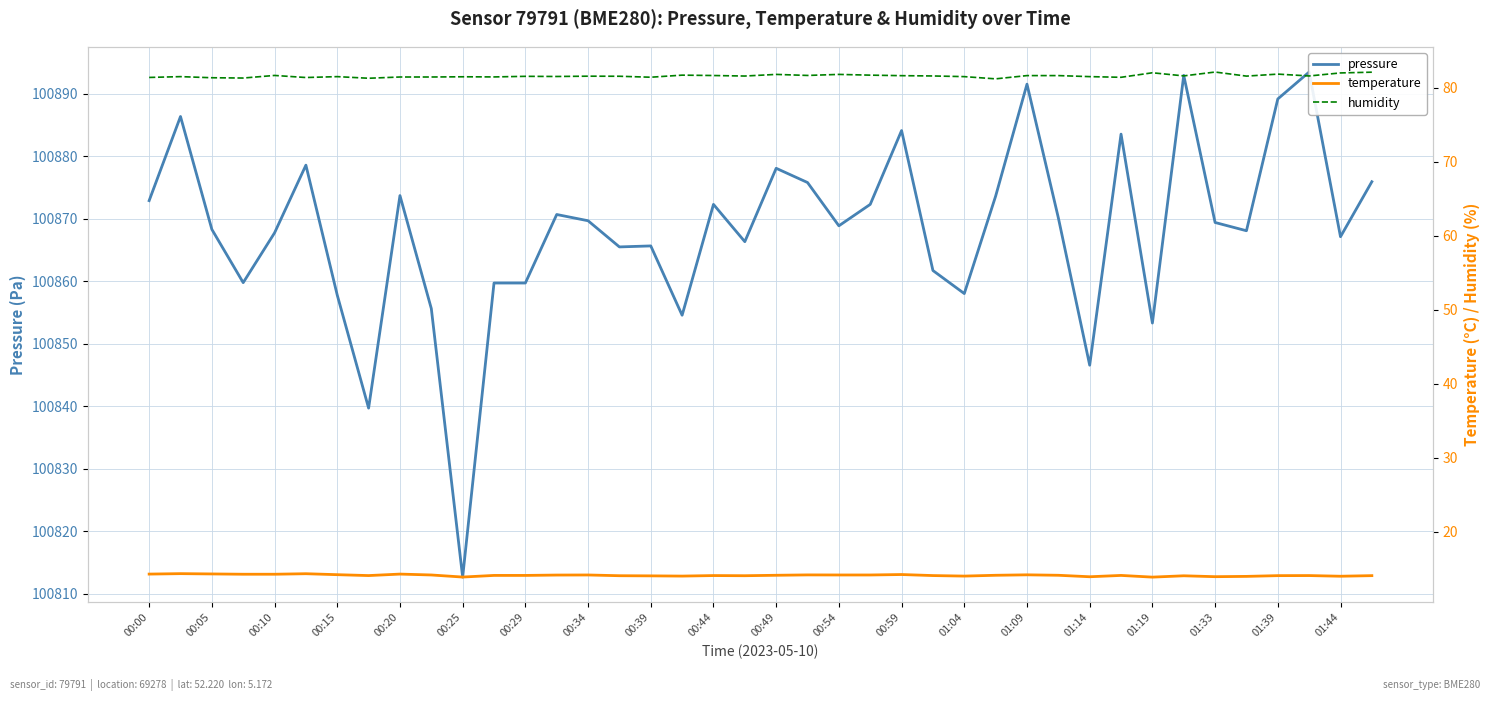

What is the smallest value displayed?

13.9